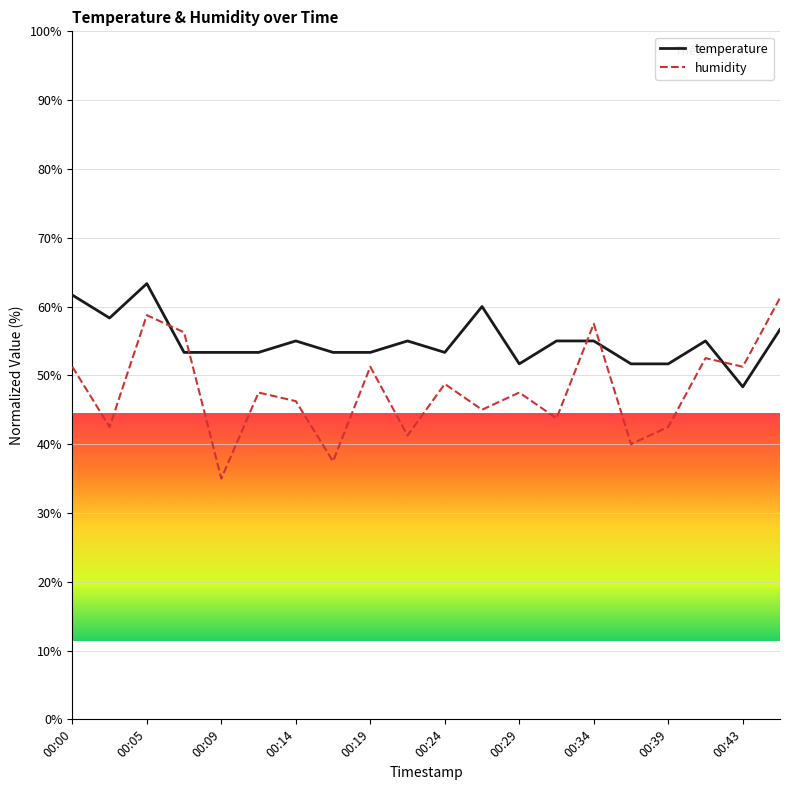

True or false: humidity and temperature cross at least once.

True